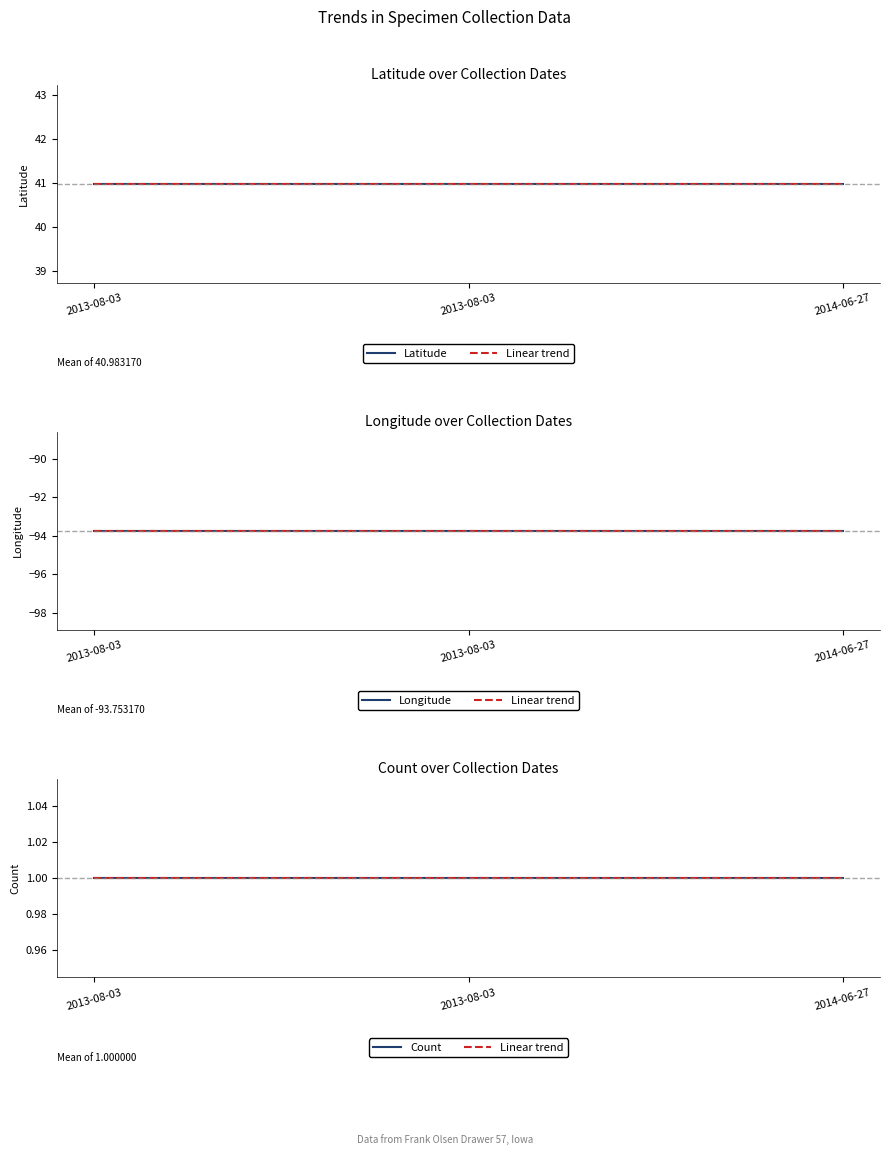

Is the value of Longitude at 2013-08-03 greater than the value of Latitude at 2013-08-03?

No